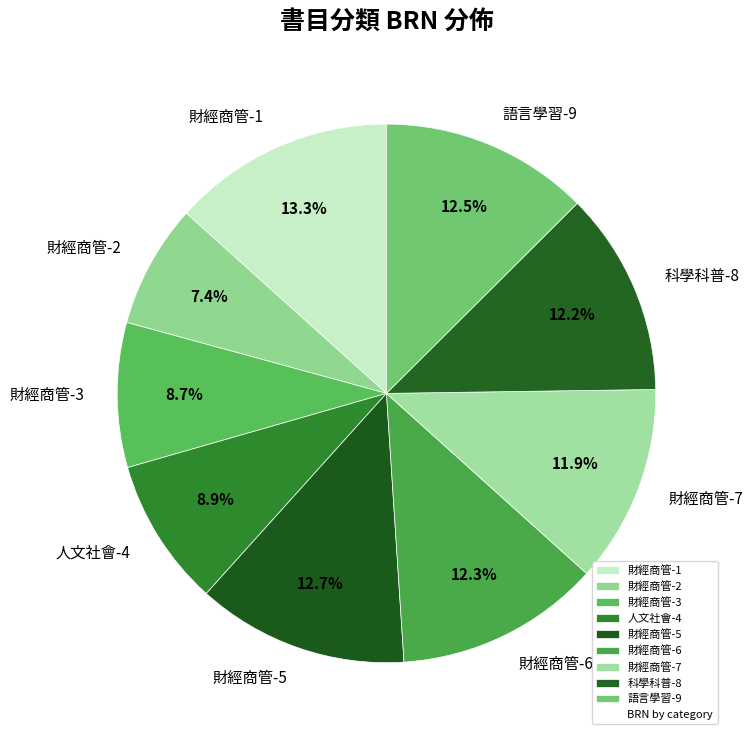

Which category has the smallest portion of the pie?

財經商管-2